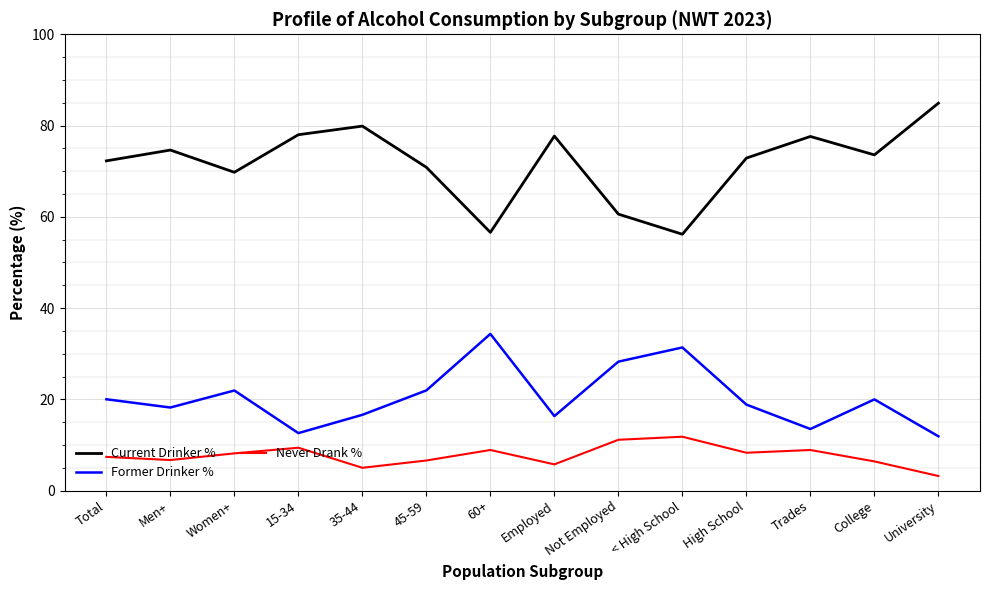

What position from the left is College?

13